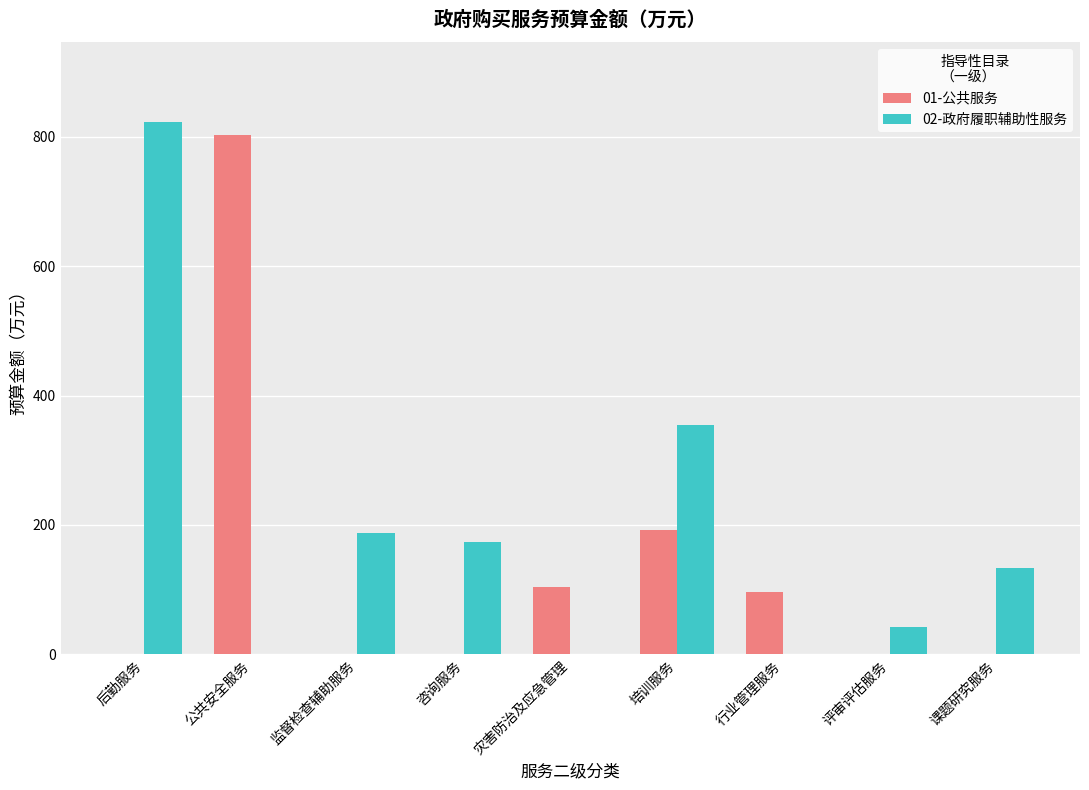

How many values in the 02-政府履职辅助性服务 series exceed 133?

5